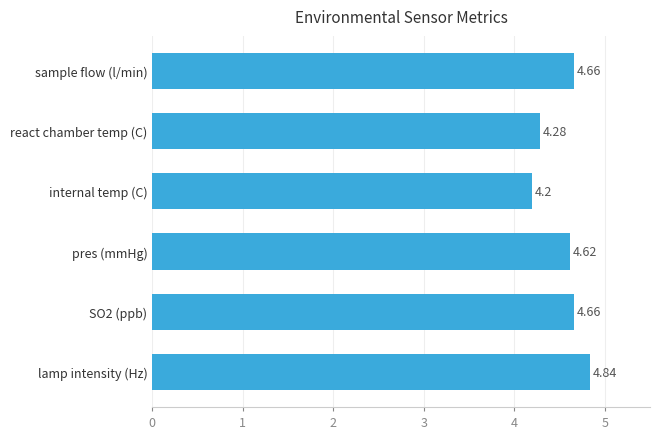

Where is the data nearest to the value 4?

internal temp (C)